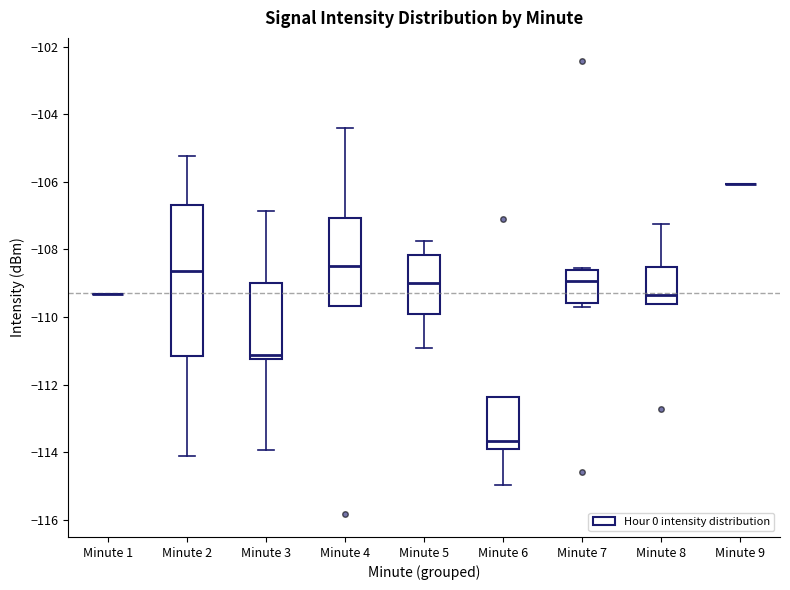

Where does the lower whisker of the box for Minute 6 end on the y-axis? The values are not printed on the chart, so give them approximately, as read against the axis.

-115.0